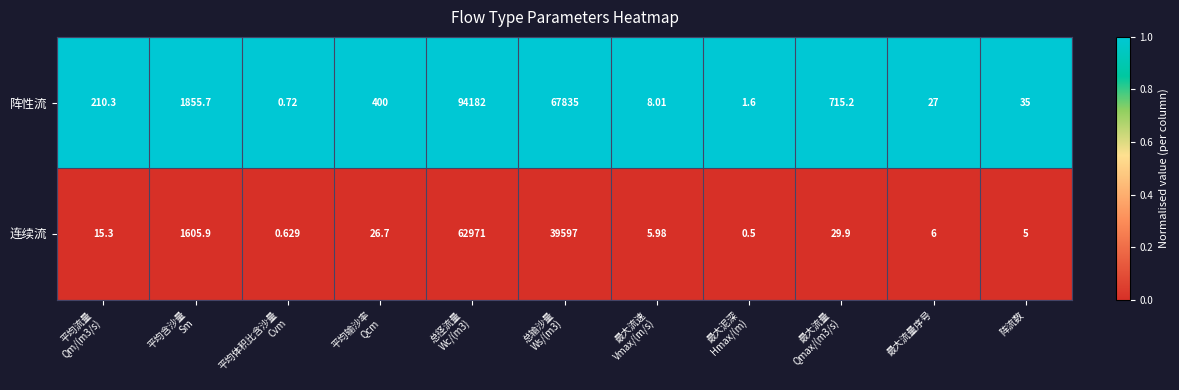

Which series has the largest range (max minus min)?

阵性流